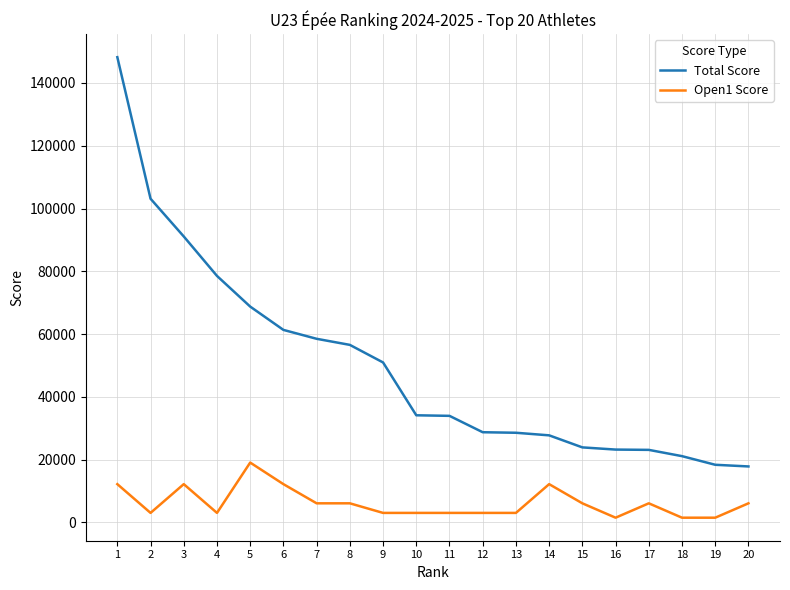

What is the greatest value displayed?

148211.9